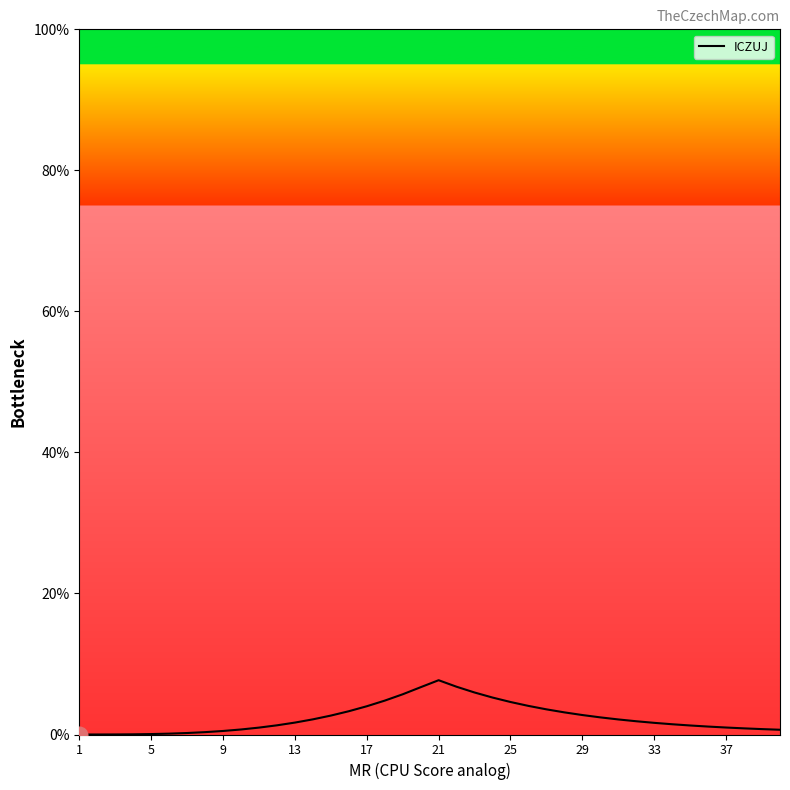

What is the greatest value displayed?

7.7